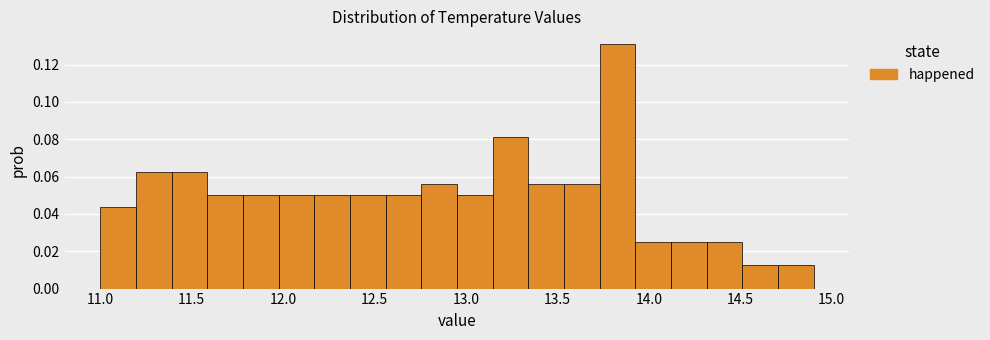

Around what value on the x-axis is the tallest bar? Give the approximate position of its centre, as read against the axis.

13.85